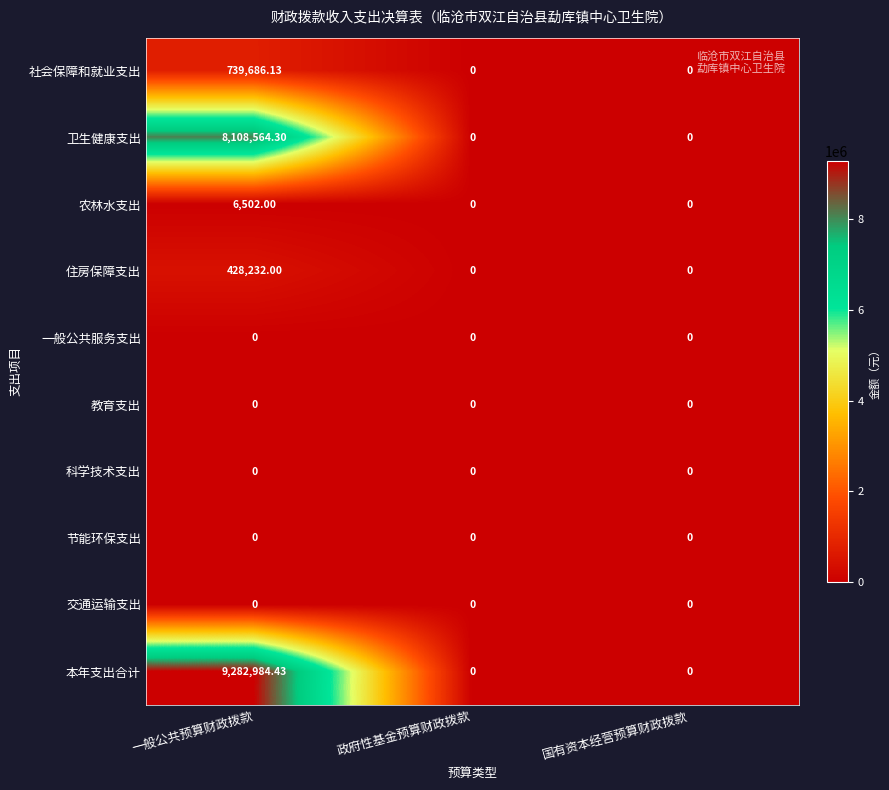

Which series changed the most between 一般公共预算财政拨款 and 政府性基金预算财政拨款?

本年支出合计